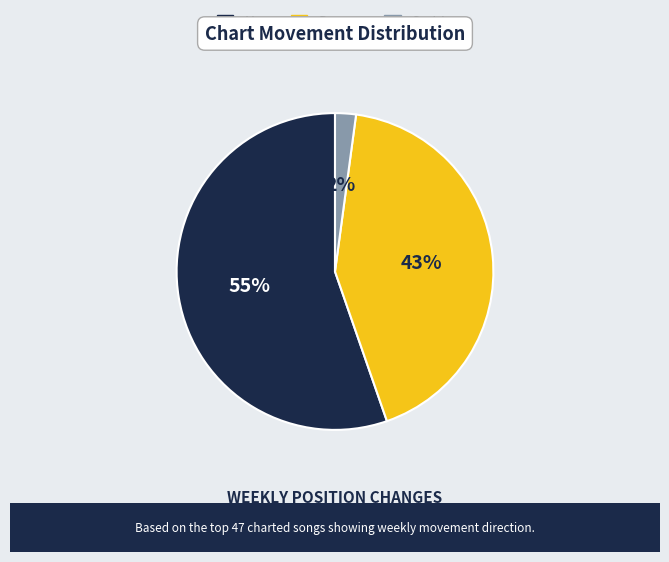

Which slice is the smallest?

Stable